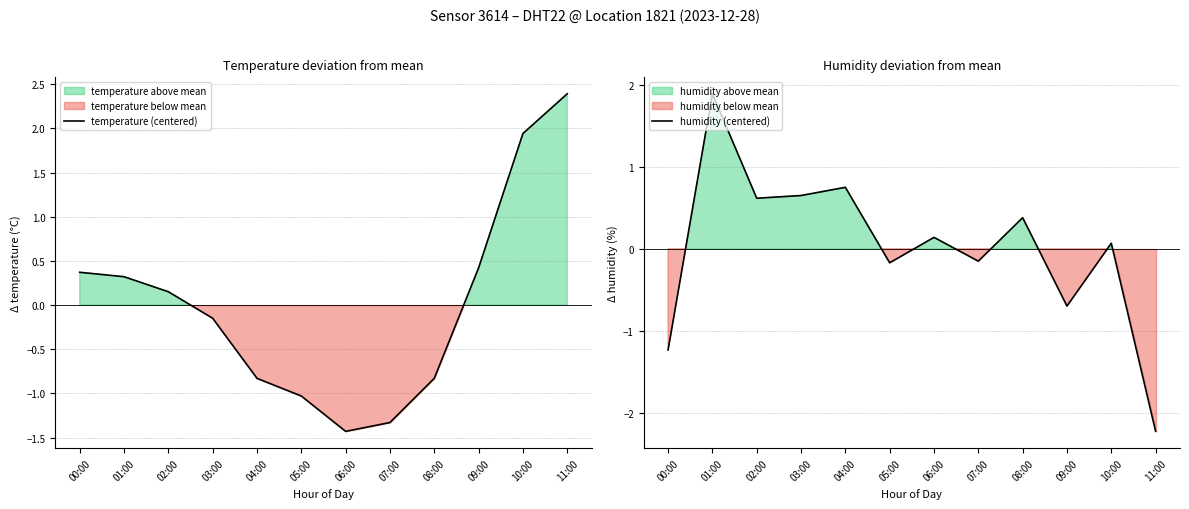

How many intersections are there between humidity (centered) and temperature (centered)?

2